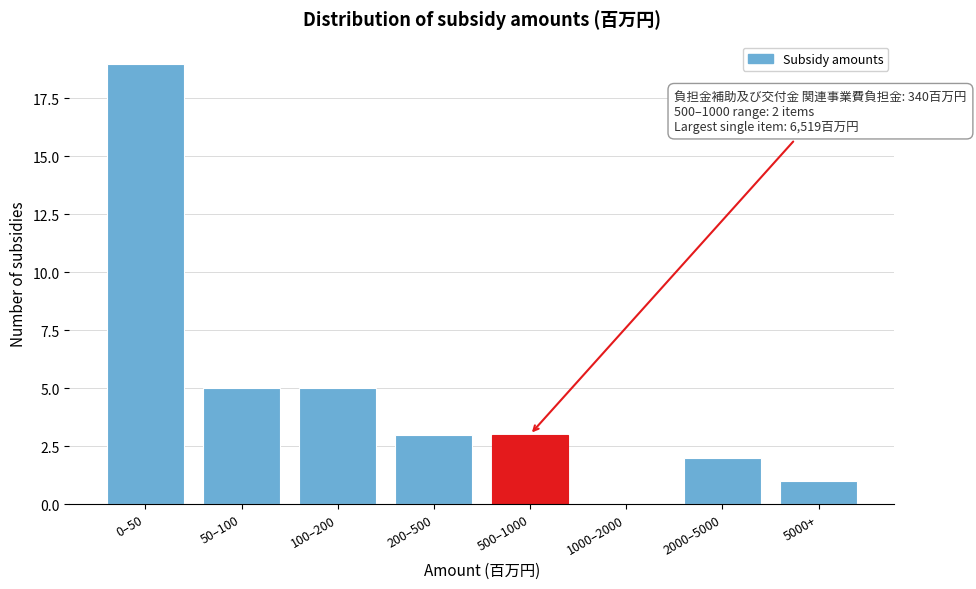

Reading left to right, transcribe all the data shown in this chart.

0–50=19	50–100=5	100–200=5	200–500=3	500–1000=3	1000–2000=0	2000–5000=2	5000+=1